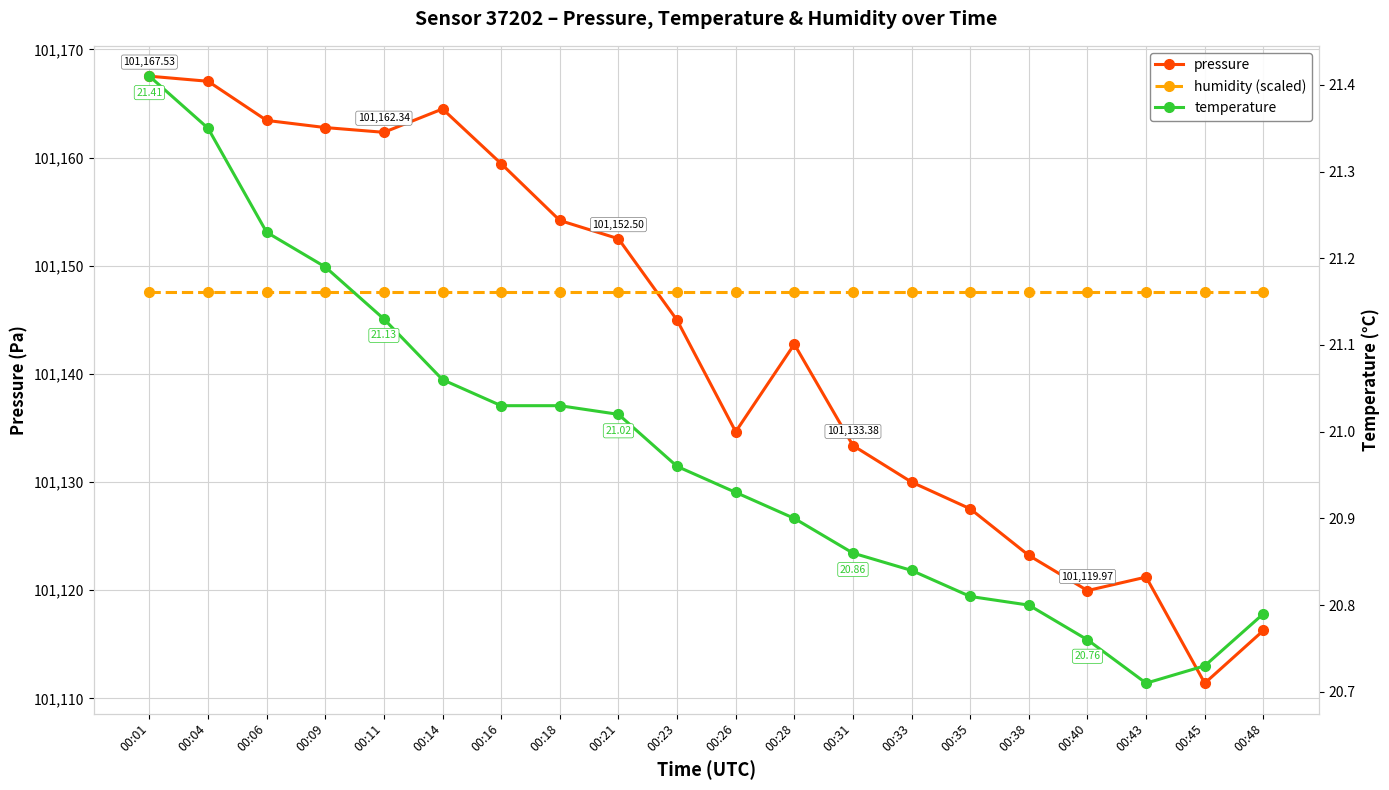

What is the spread (max minus min) of values at 00:16?

101138.4